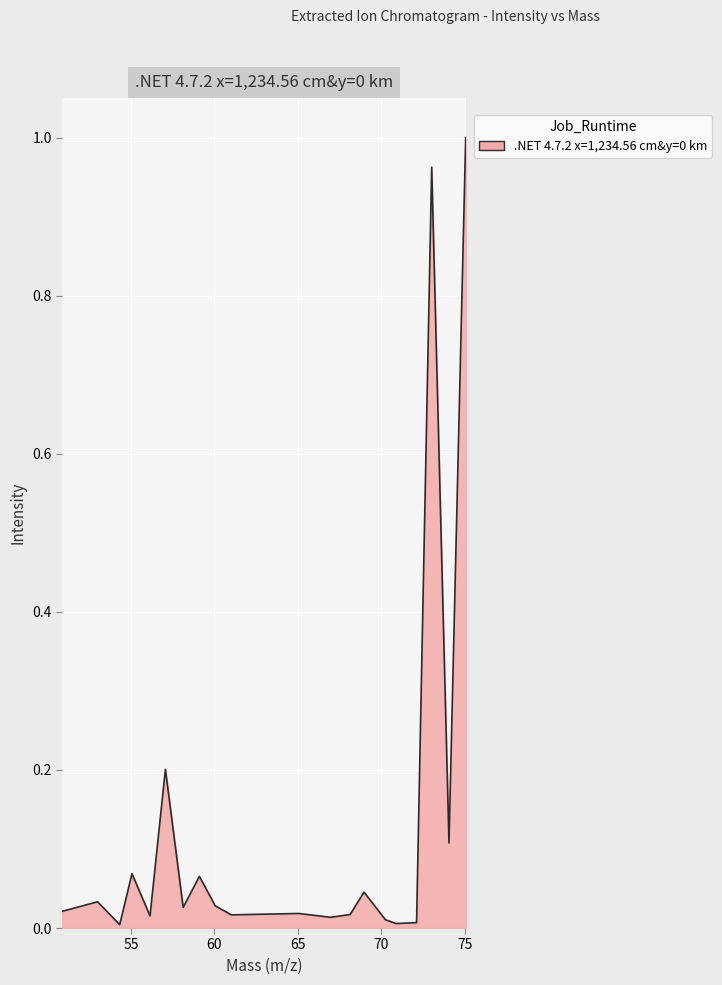

Reading left to right, transcribe all the data shown in this chart.

0.0	0.0	0.0	0.1	0.0	0.2	0.0	0.1	0.0	0.0	0.0	0.0	0.0	0.0	0.0	0.0	0.0	1.0	0.1	1.0